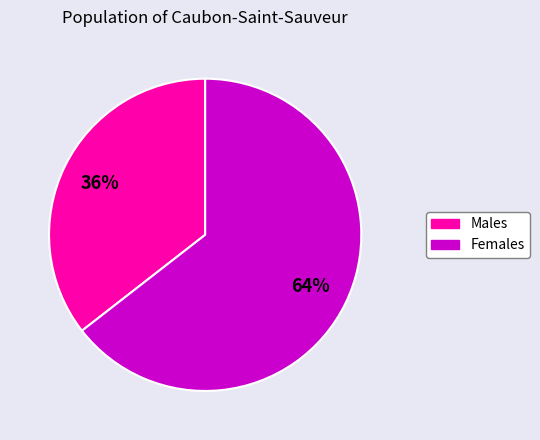

How many segments does this pie chart have?

2